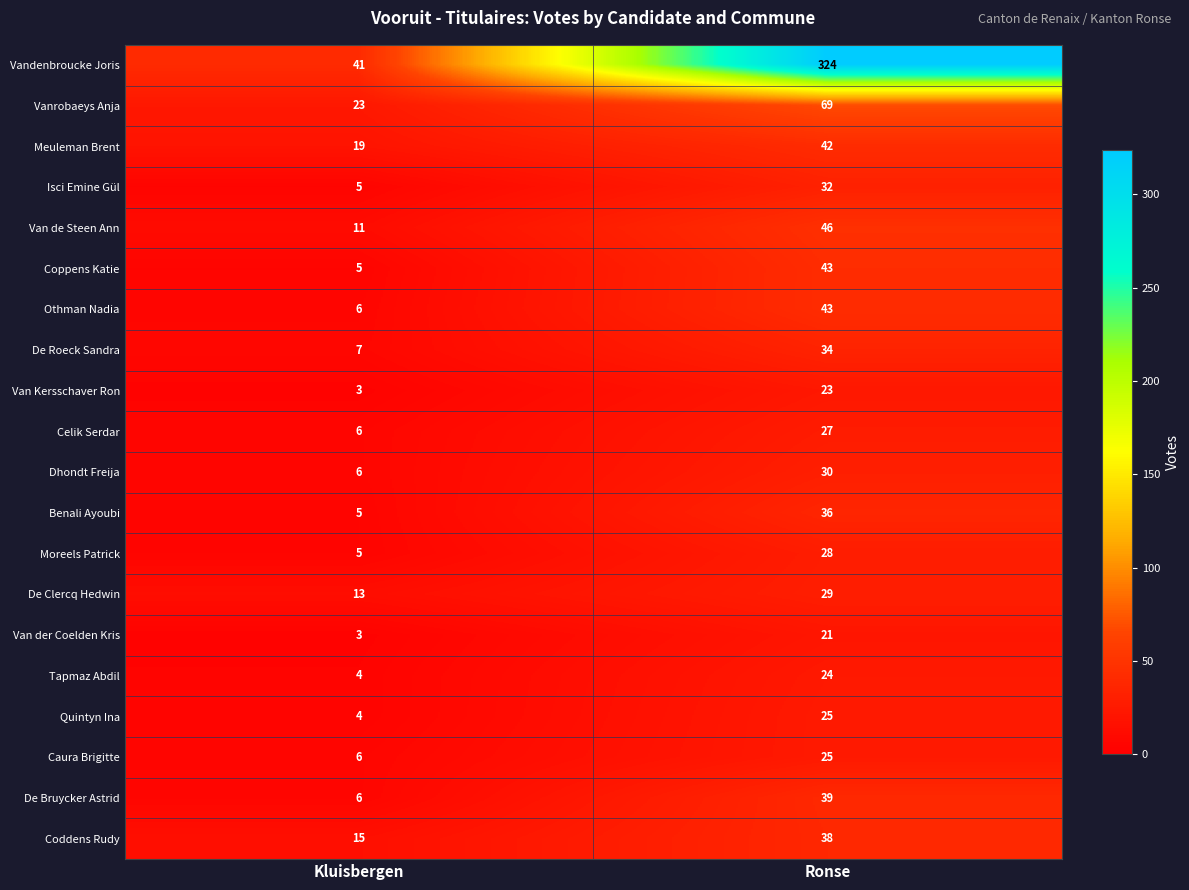

What is the average value of the Coppens Katie series?

24